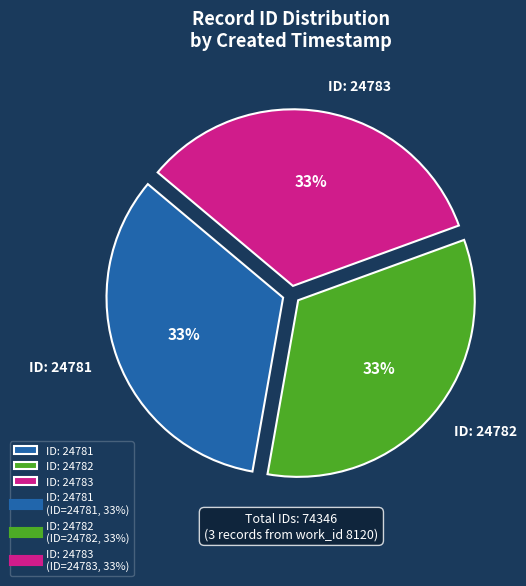

Is there any slice that represents more than half of the pie?

No